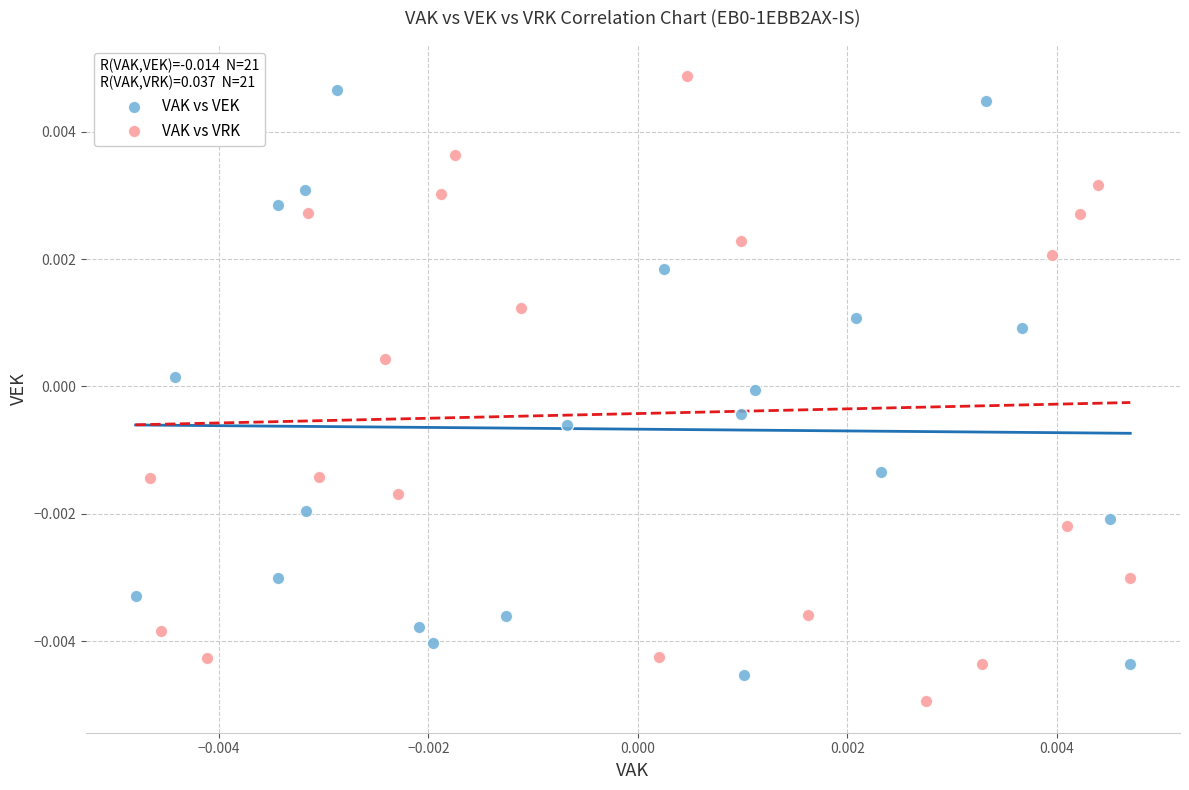

What are all the series names shown in the legend?

VAK vs VEK, VAK vs VRK